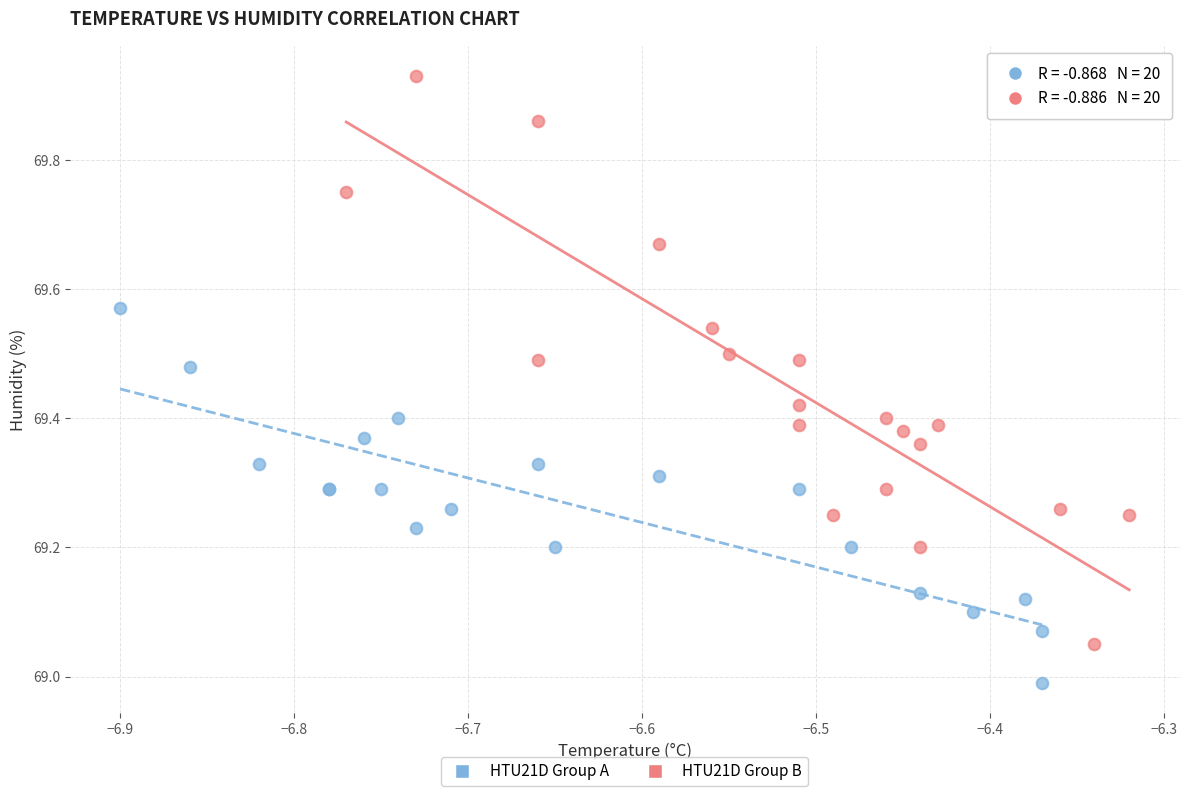

Which series reaches the maximum Y coordinate?

HTU21D Group B